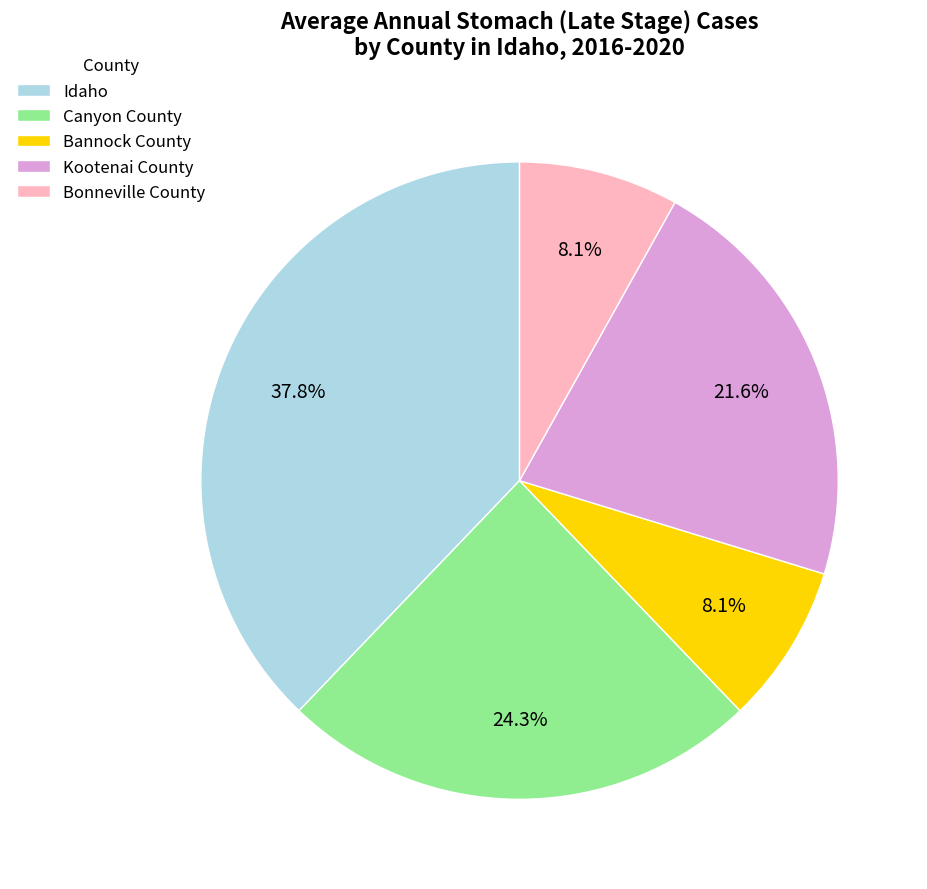

What percentage is the Canyon County slice, to the nearest percent?

24%